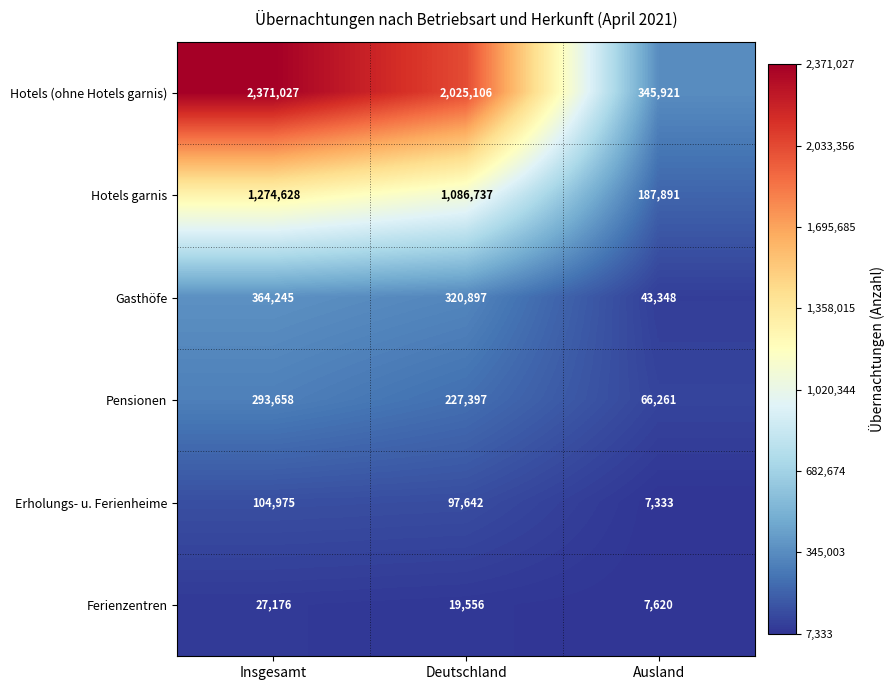

List the series in order of their peak value, highest first.

Hotels (ohne Hotels garnis), Hotels garnis, Gasthöfe, Pensionen, Erholungs- u. Ferienheime, Ferienzentren